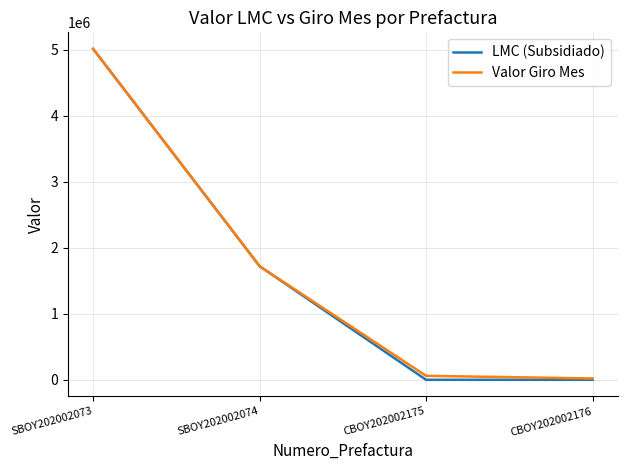

What is the maximum value for Valor Giro Mes?

5016800.0